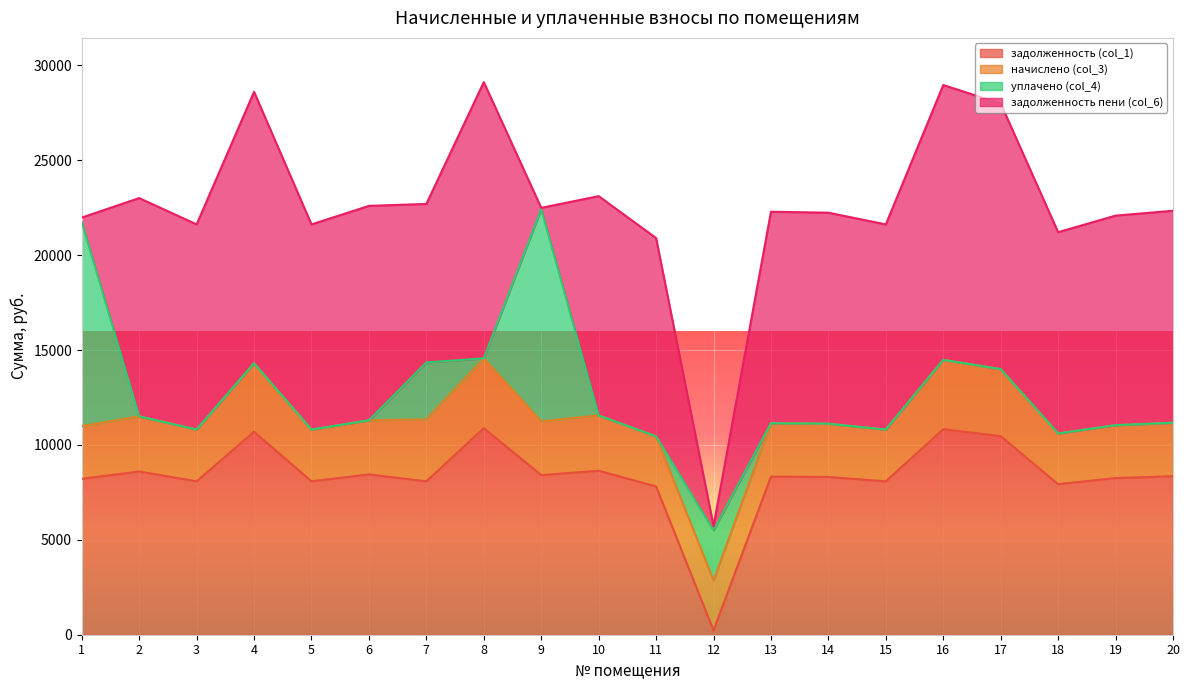

The value of задолженность (col_1) at 18 is 5214.9. True or false?

False